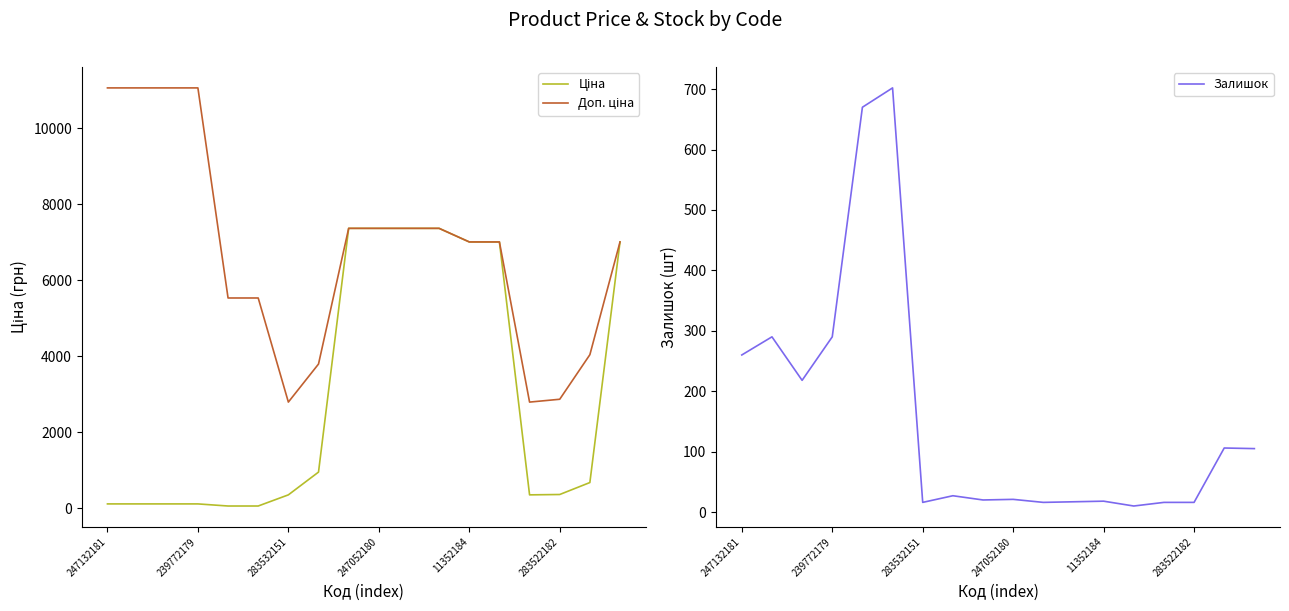

How many times do Залишок and Ціна cross each other?

1